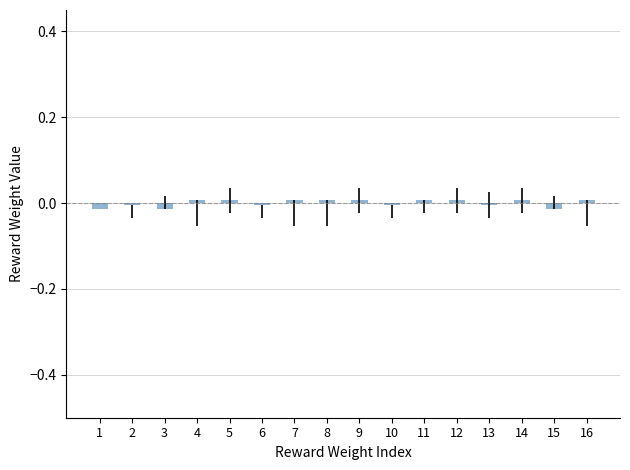

True or false: the data shows 0.0 at 14.

True